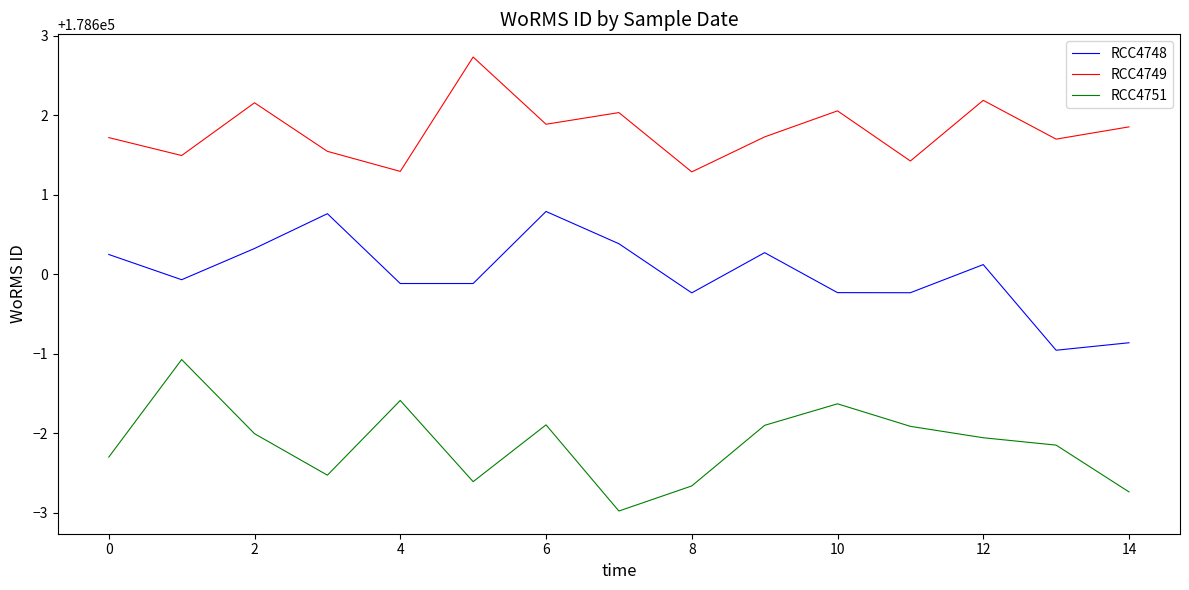

True or false: RCC4751 and RCC4748 intersect in this chart.

False